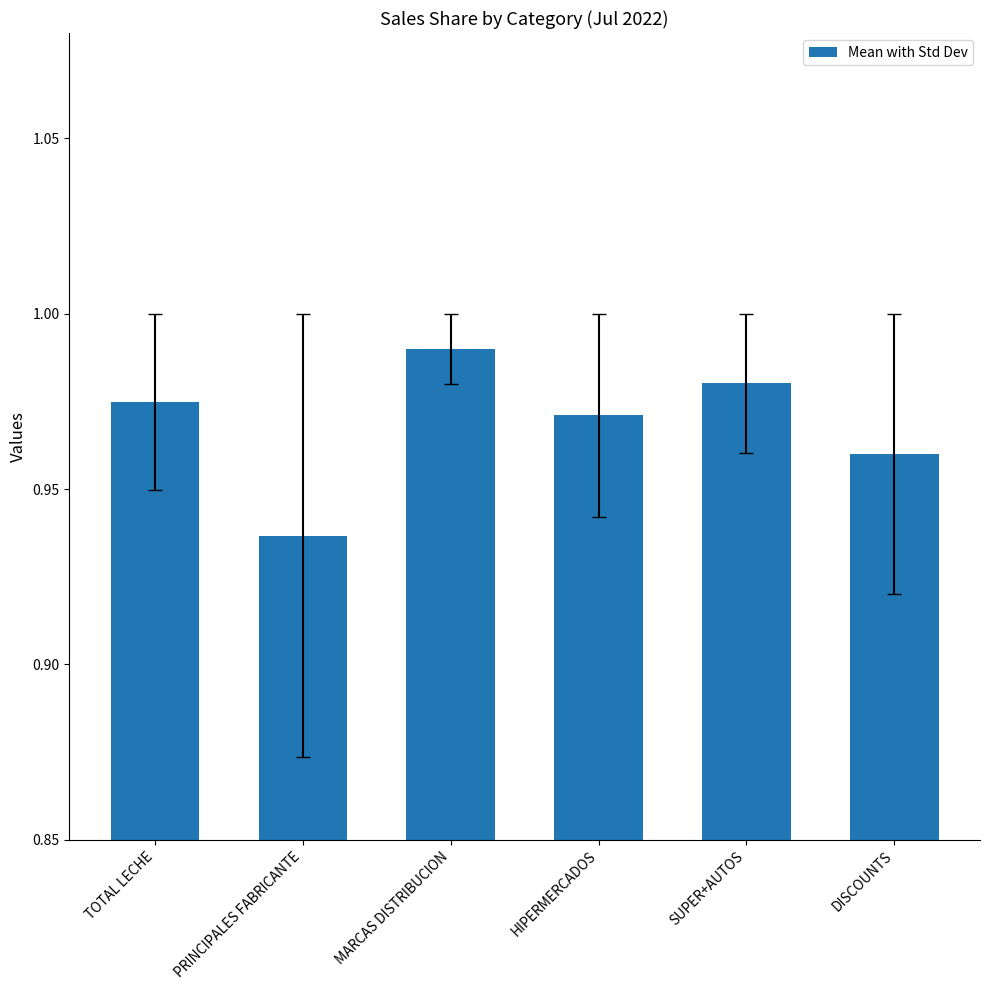

Count the number of data series in this chart.

1